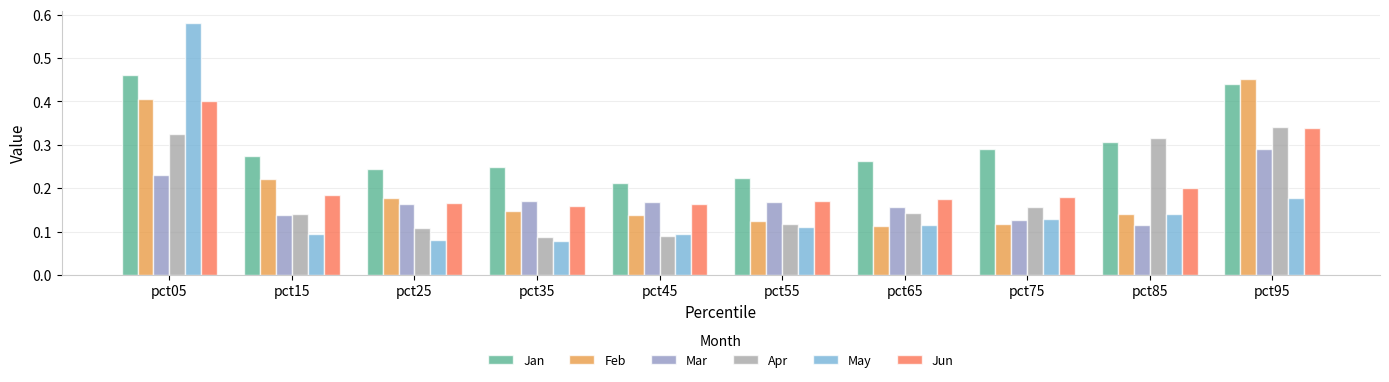

True or false: Mar has a value of 0.2 at pct05.

True